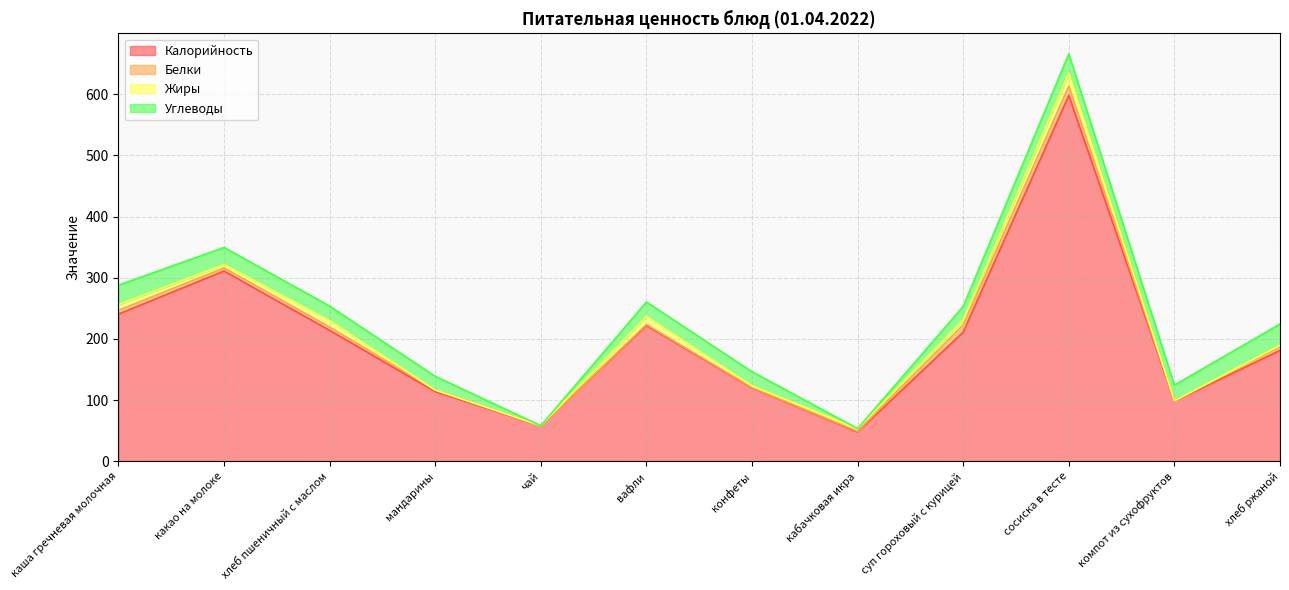

Where is the first local minimum for Калорийность?

чай